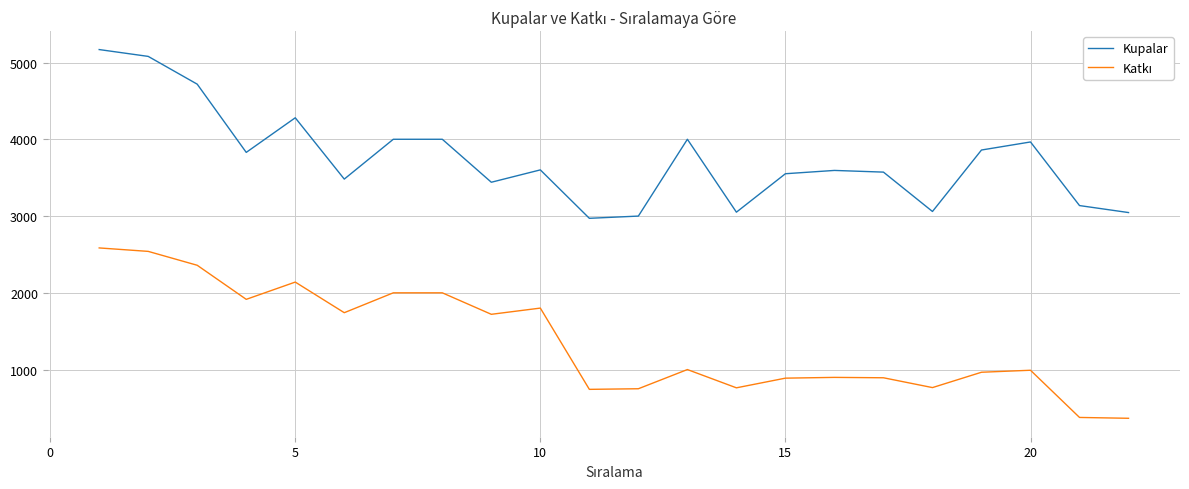

Is this an area chart (filled region under the line)?

No